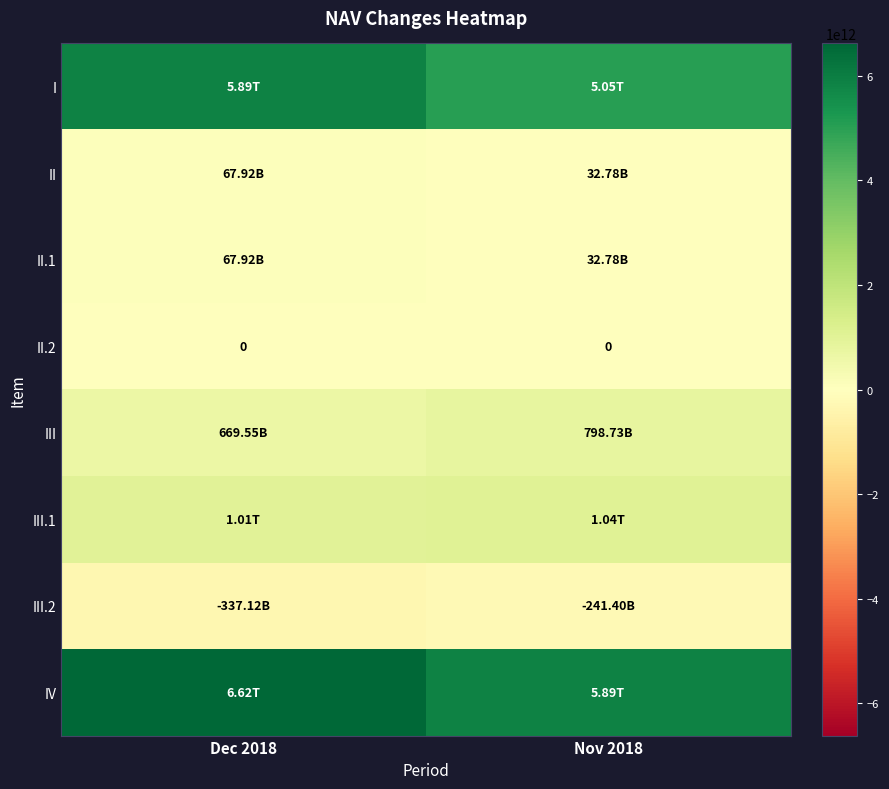

Is it true that III.1 equals 1040134193479 at Nov 2018?

True